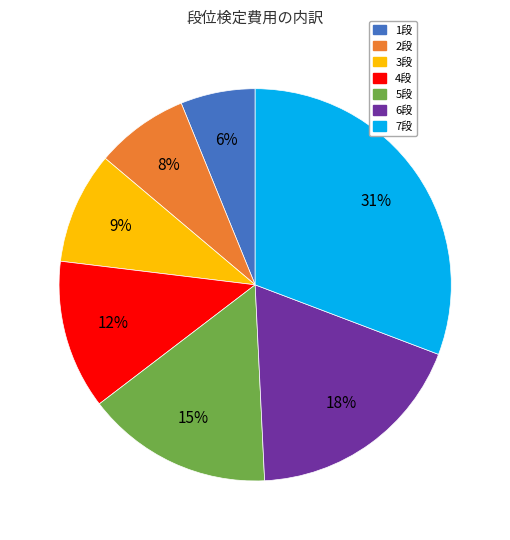

What percentage is the 2段 slice, to the nearest percent?

8%